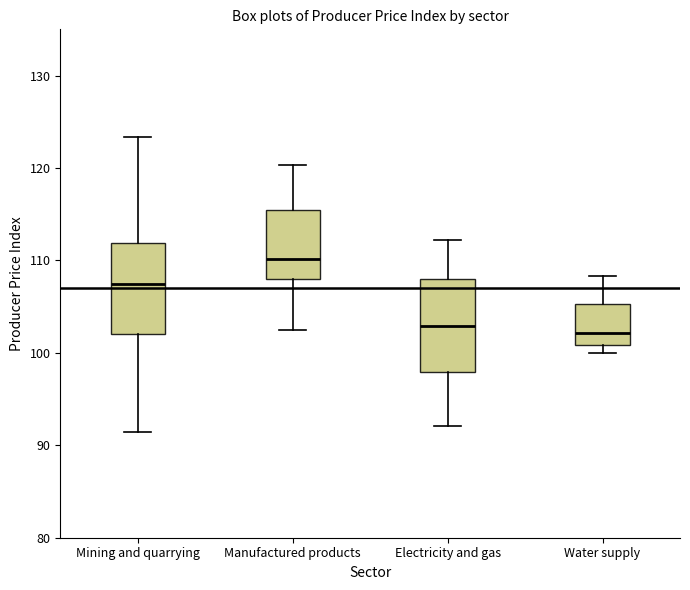

Reading left to right, transcribe this box plot: for each box, give where its median line is, the range the box spans, and where its two whiskers end, as read against the y-axis. The values are not printed on the chart, so give them approximately, as read against the axis.

Mining and quarrying: median 107, box 102 to 112, whiskers 91 to 123
Manufactured products: median 110, box 108 to 115, whiskers 102 to 120
Electricity and gas: median 103, box 98 to 108, whiskers 92 to 112
Water supply: median 102, box 101 to 105, whiskers 100 to 108